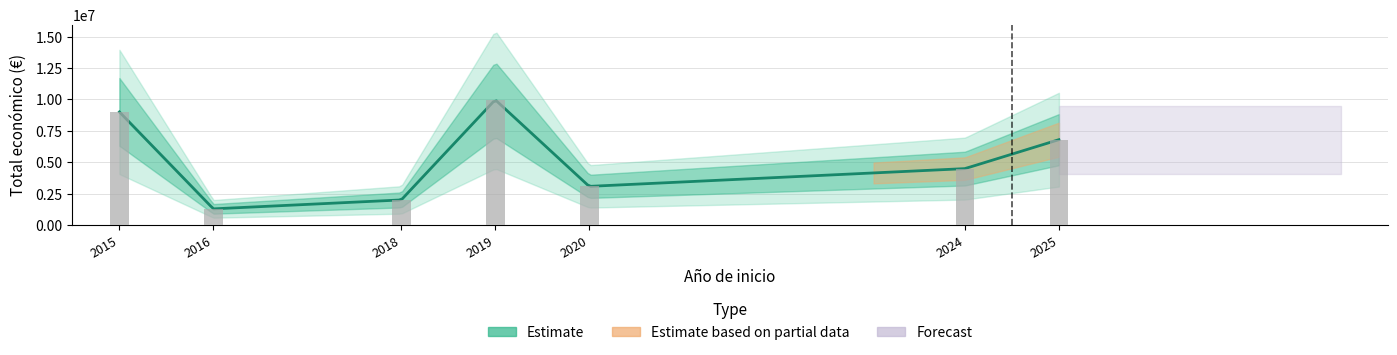

How many bars are there in total?

7